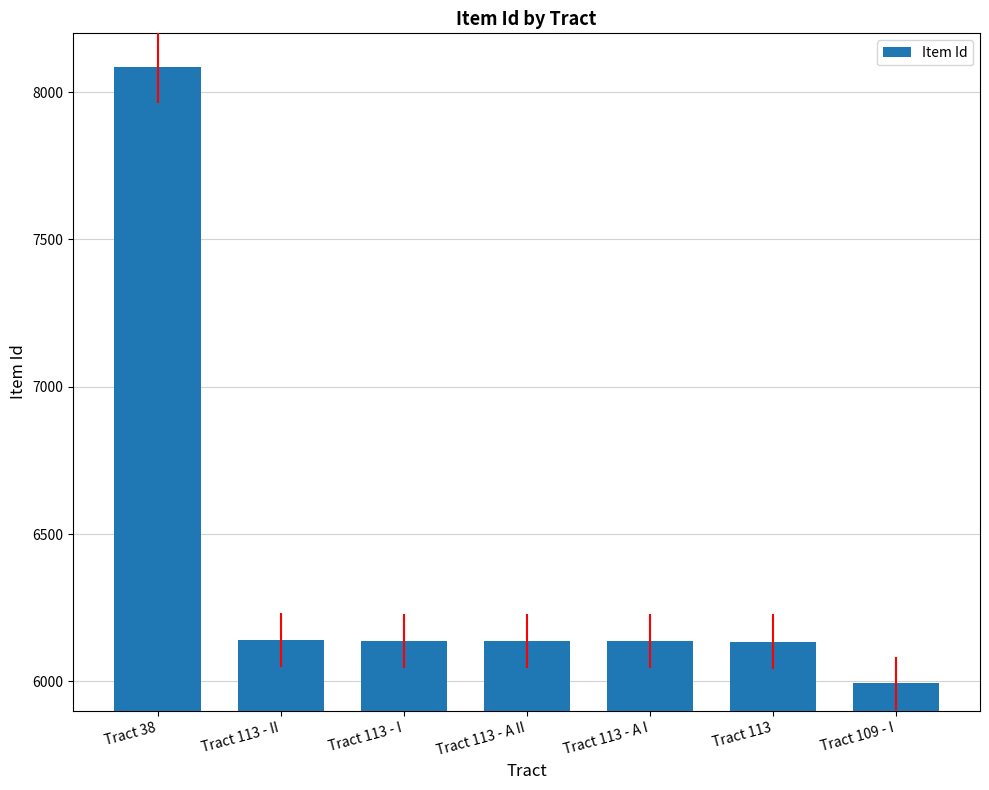

What is the sum of all values?

44764